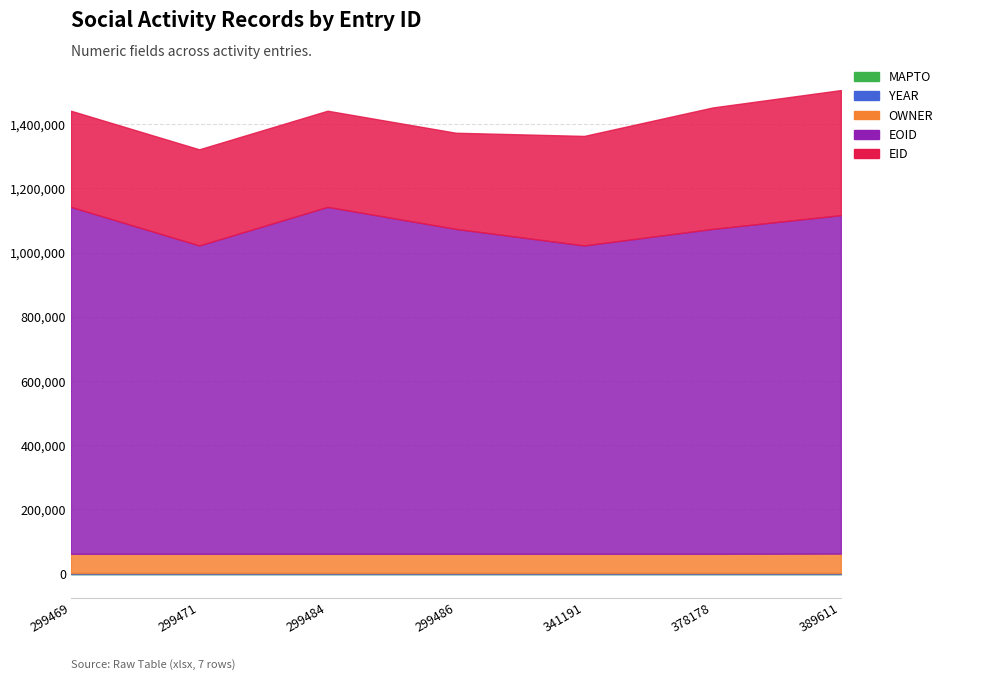

True or false: MAPTO and OWNER cross at least once.

False